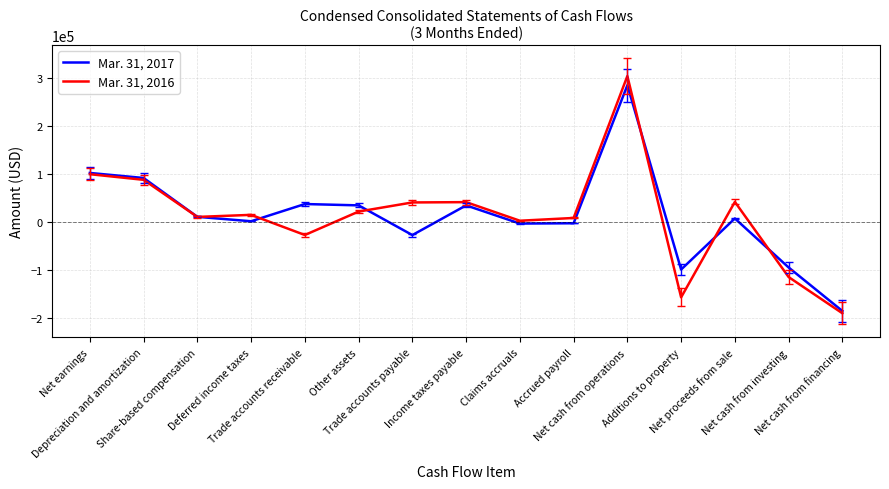

Which category has the lowest value in the Mar. 31, 2016 series?

Net cash from financing